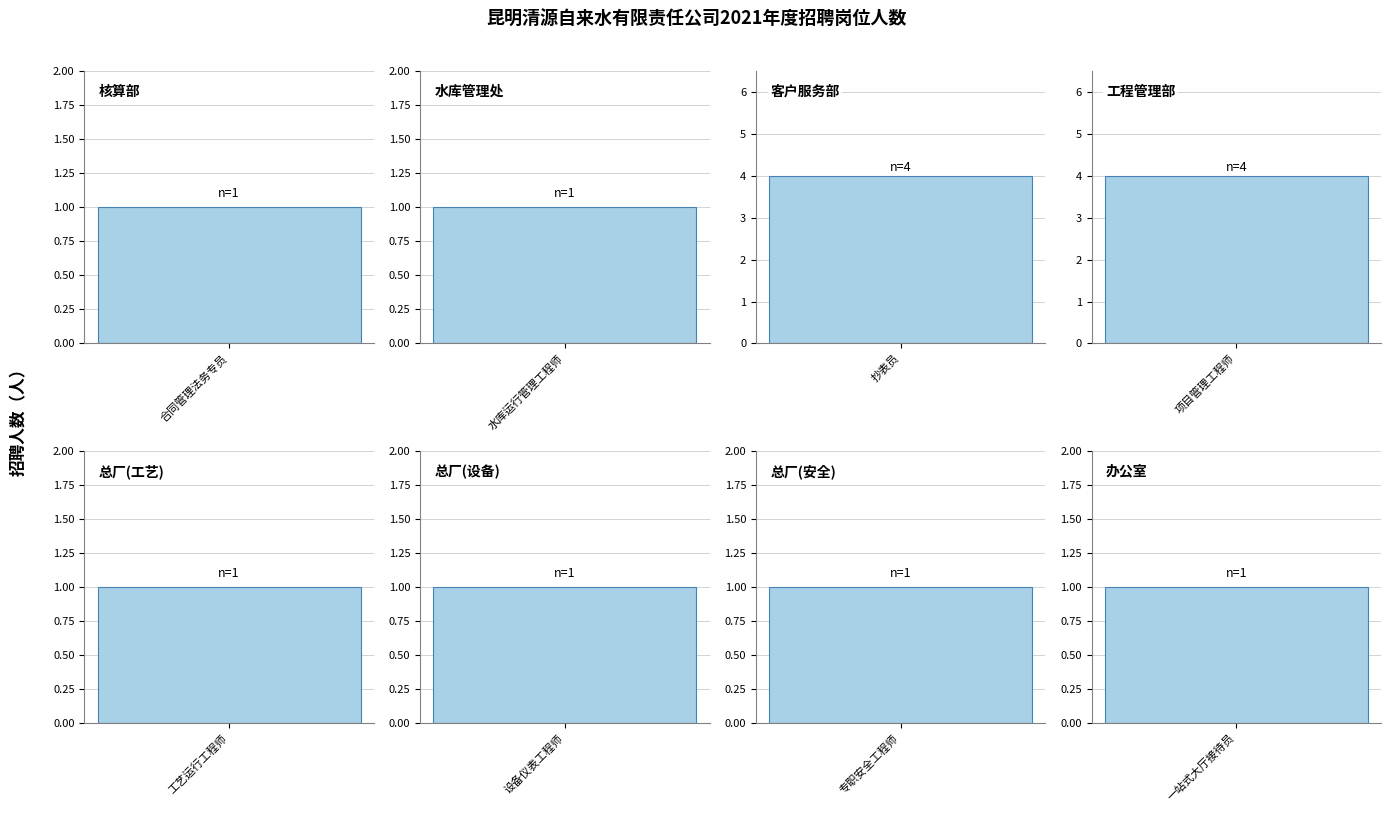

What is the value of the 5th bar from the left?

1